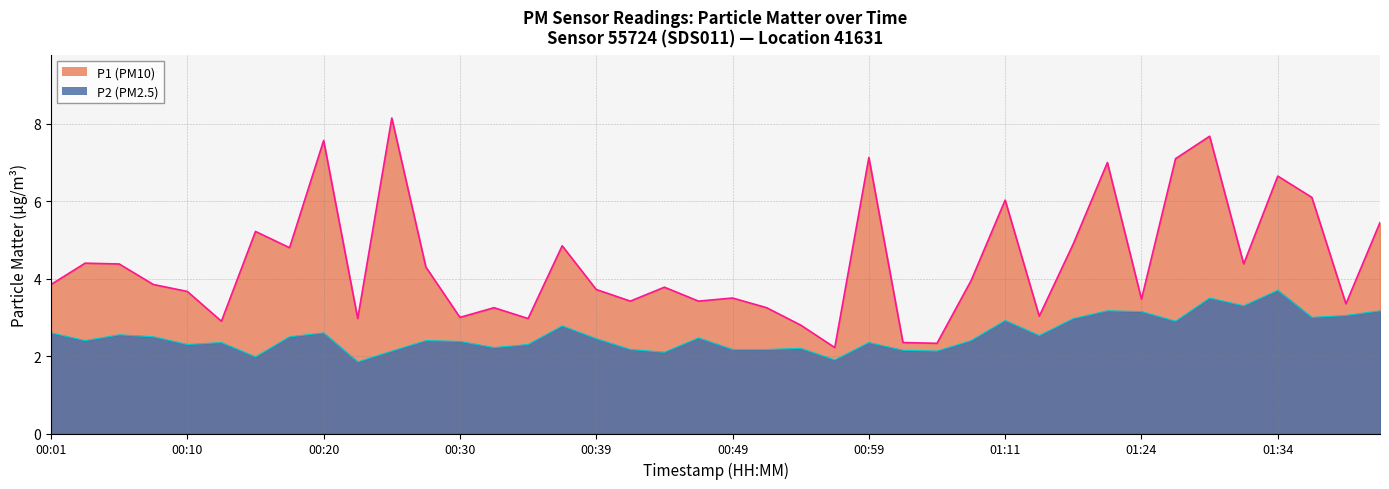

What position from the right is 00:10?

36